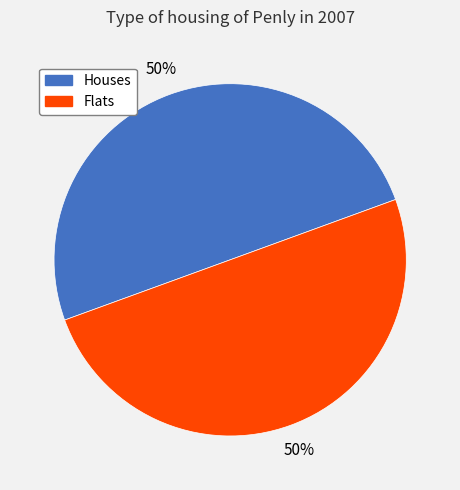

Combined, do Houses and Flats account for over 50%?

Yes